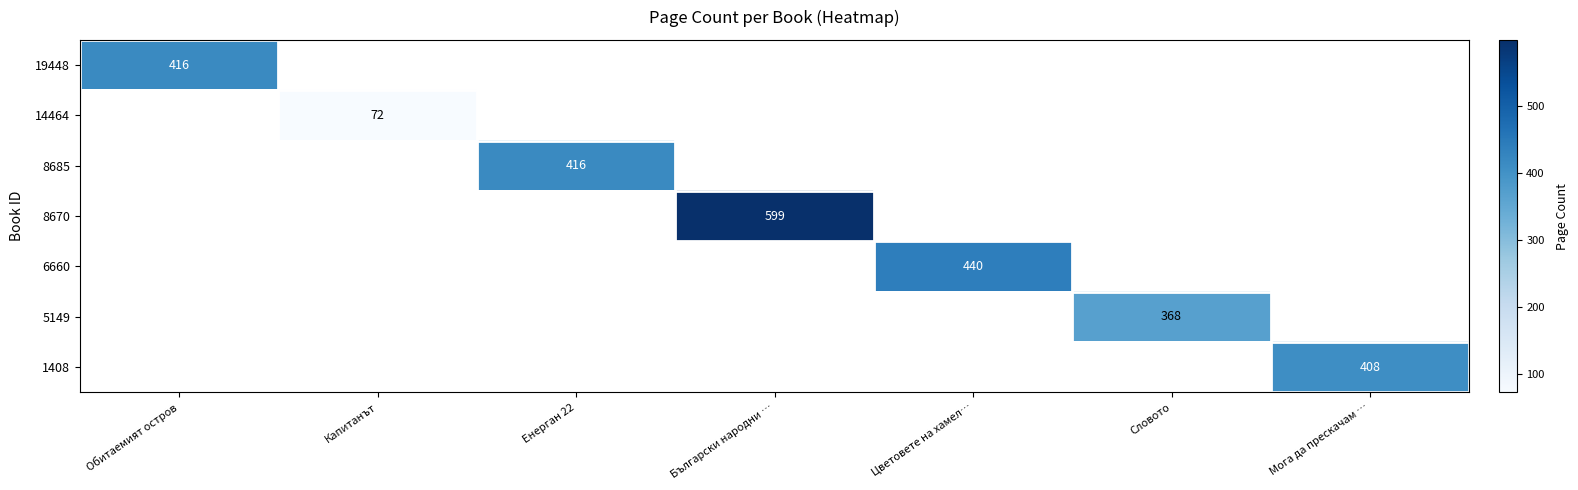

True or false: 19448 has a value of 145 at Обитаемият остров.

False